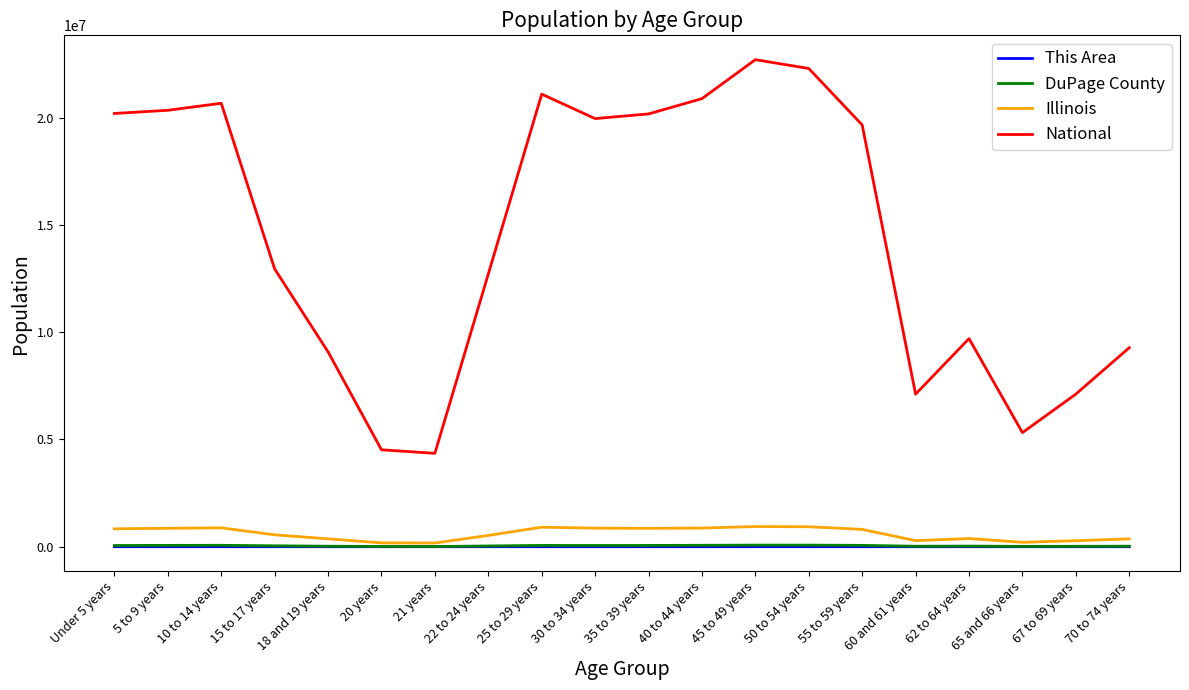

True or false: This Area and National cross at least once.

False